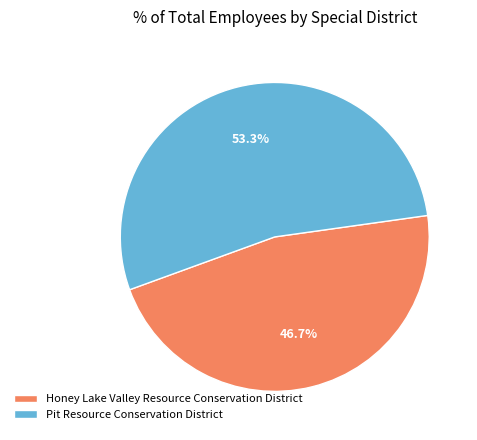

Is it true that Honey Lake Valley Resource Conservation District is 47% of the pie?

True